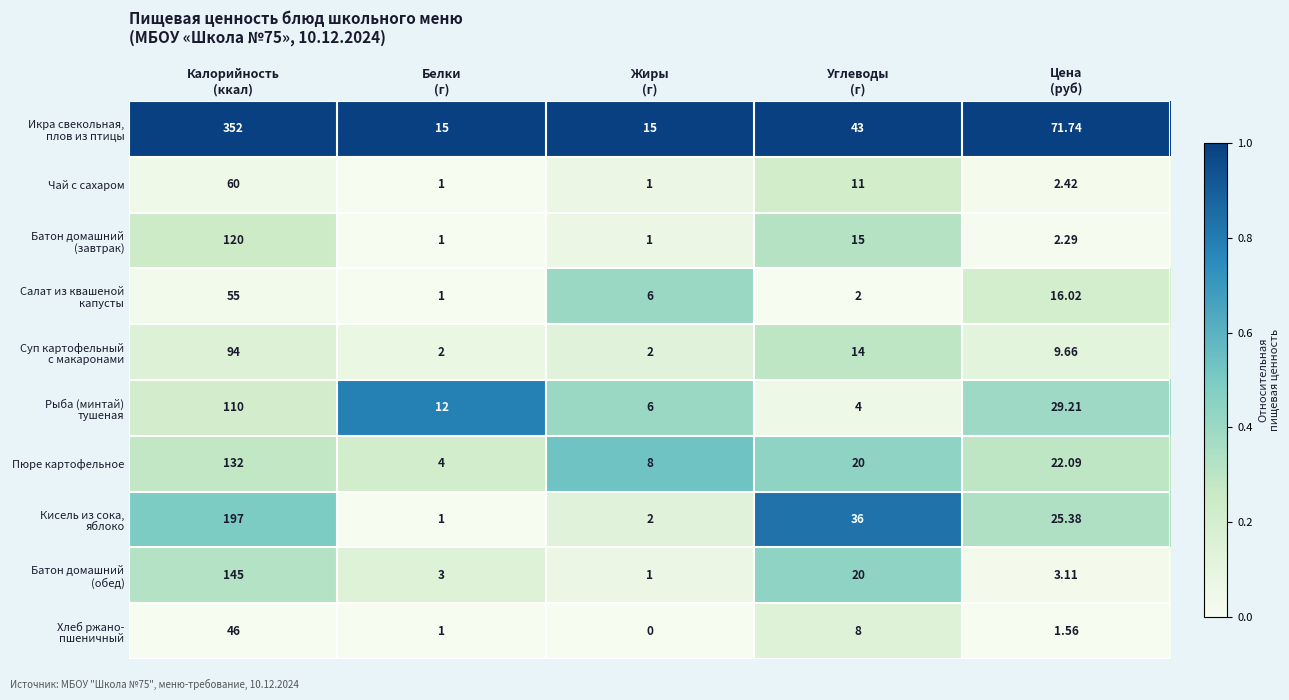

Count the number of data series in this chart.

10